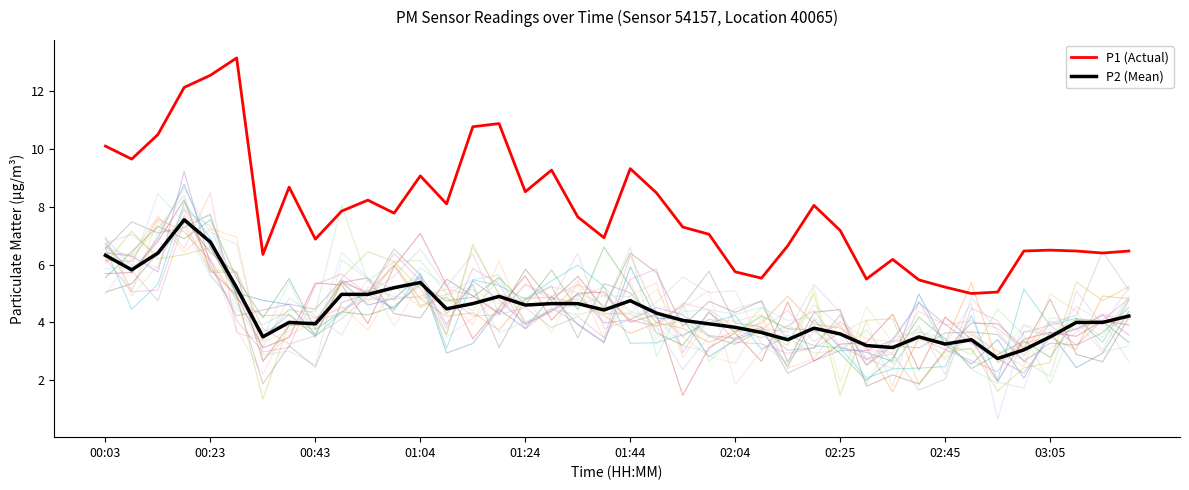

What is the label of the 40th point from the right?

00:03